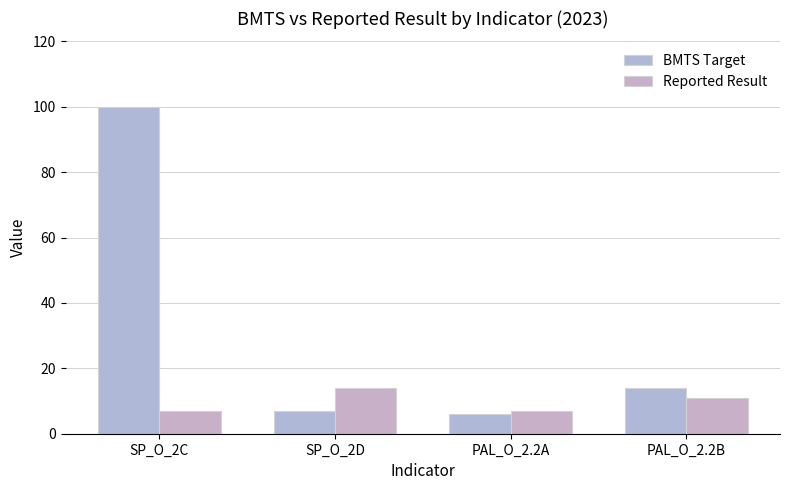

Which label corresponds to the smallest value in the chart?

PAL_O_2.2A